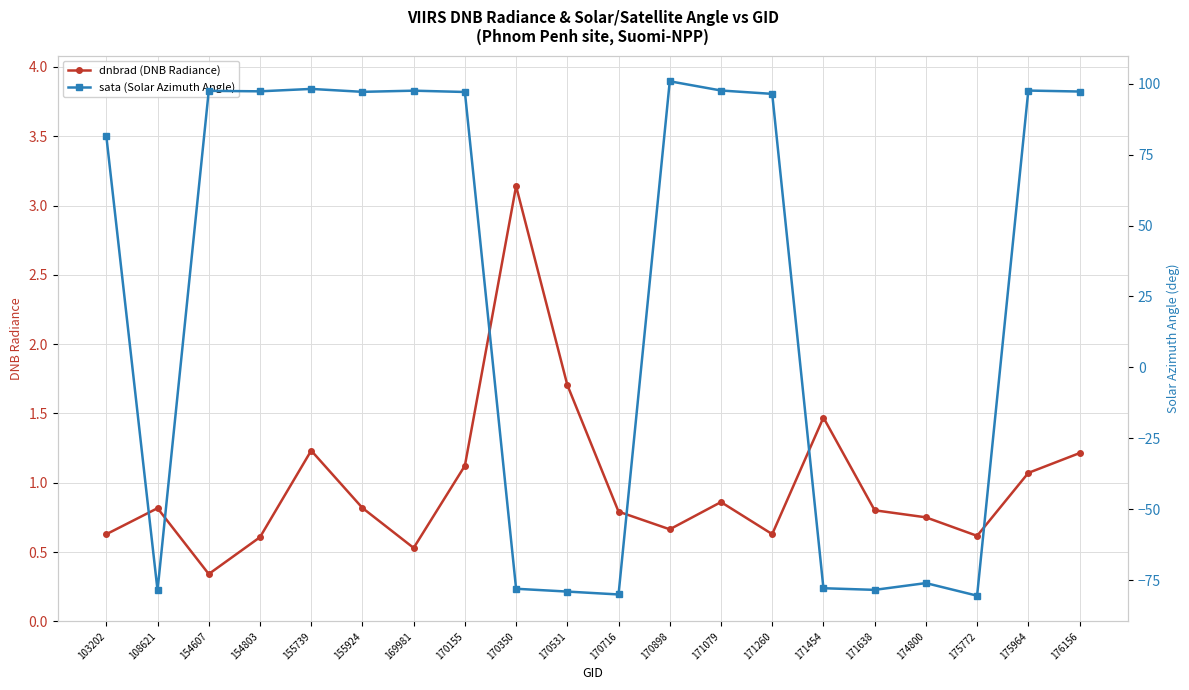

Is the value of sata (Solar Azimuth Angle) at 170716 greater than the value of dnbrad (DNB Radiance) at 170531?

No